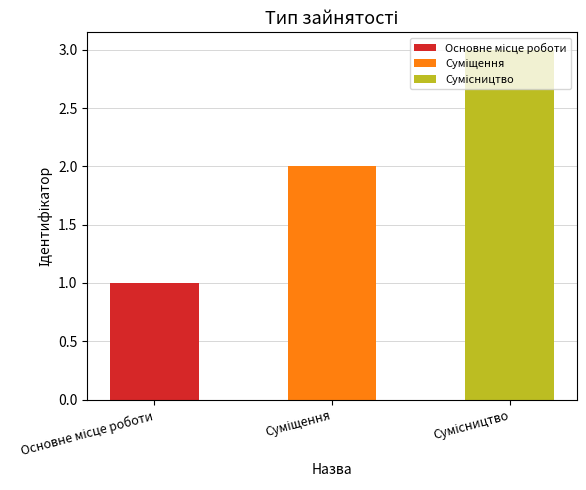

What is the sum of all values?

6